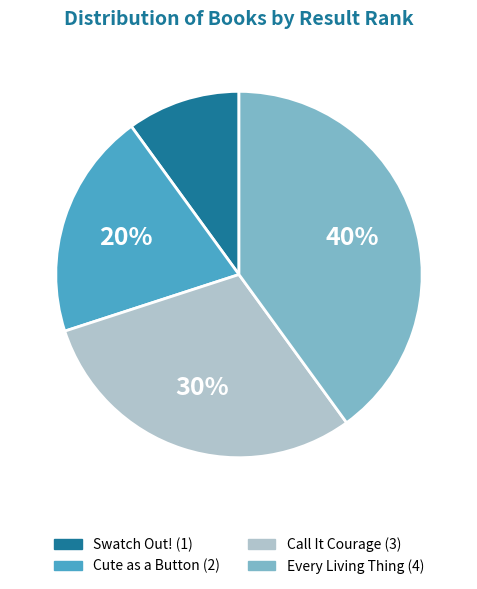

Between Cute as a Button and Swatch Out!, which is larger?

Cute as a Button